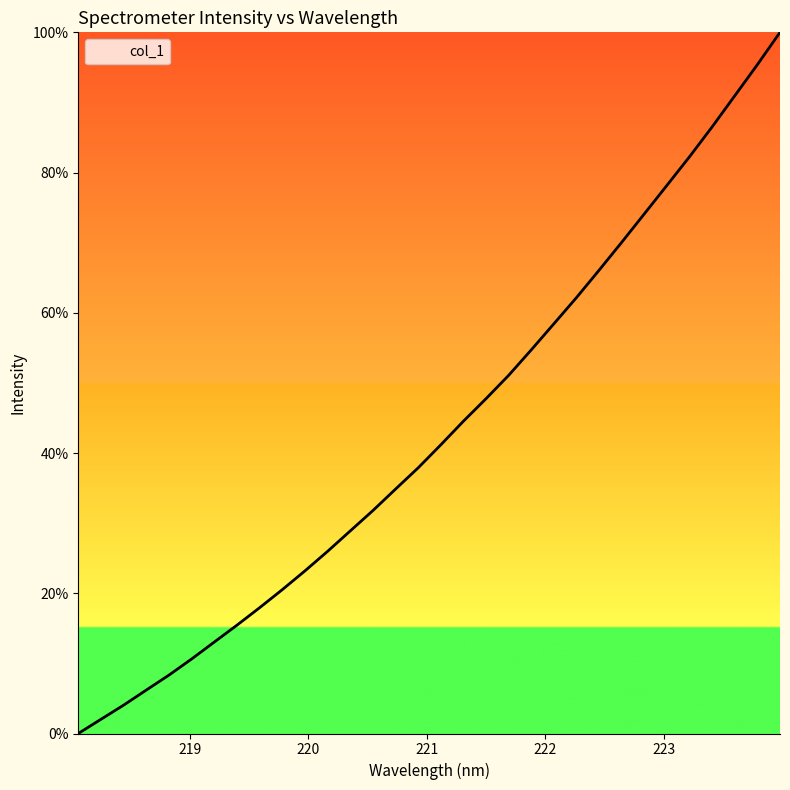

What is the maximum value shown in the chart?

100.0